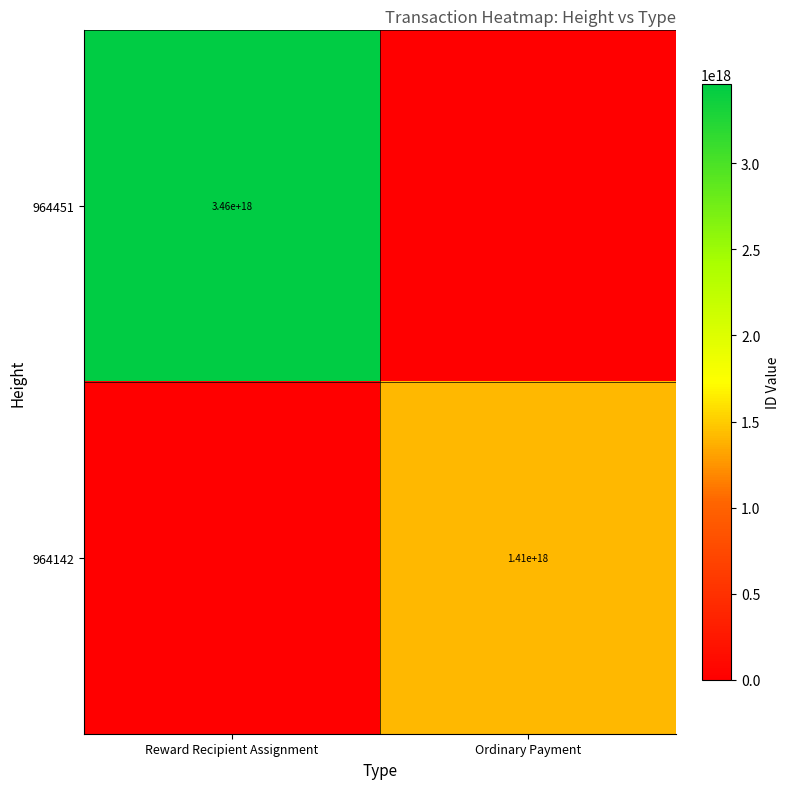

At how many categories does at least one series exceed 1150172242388181504?

2